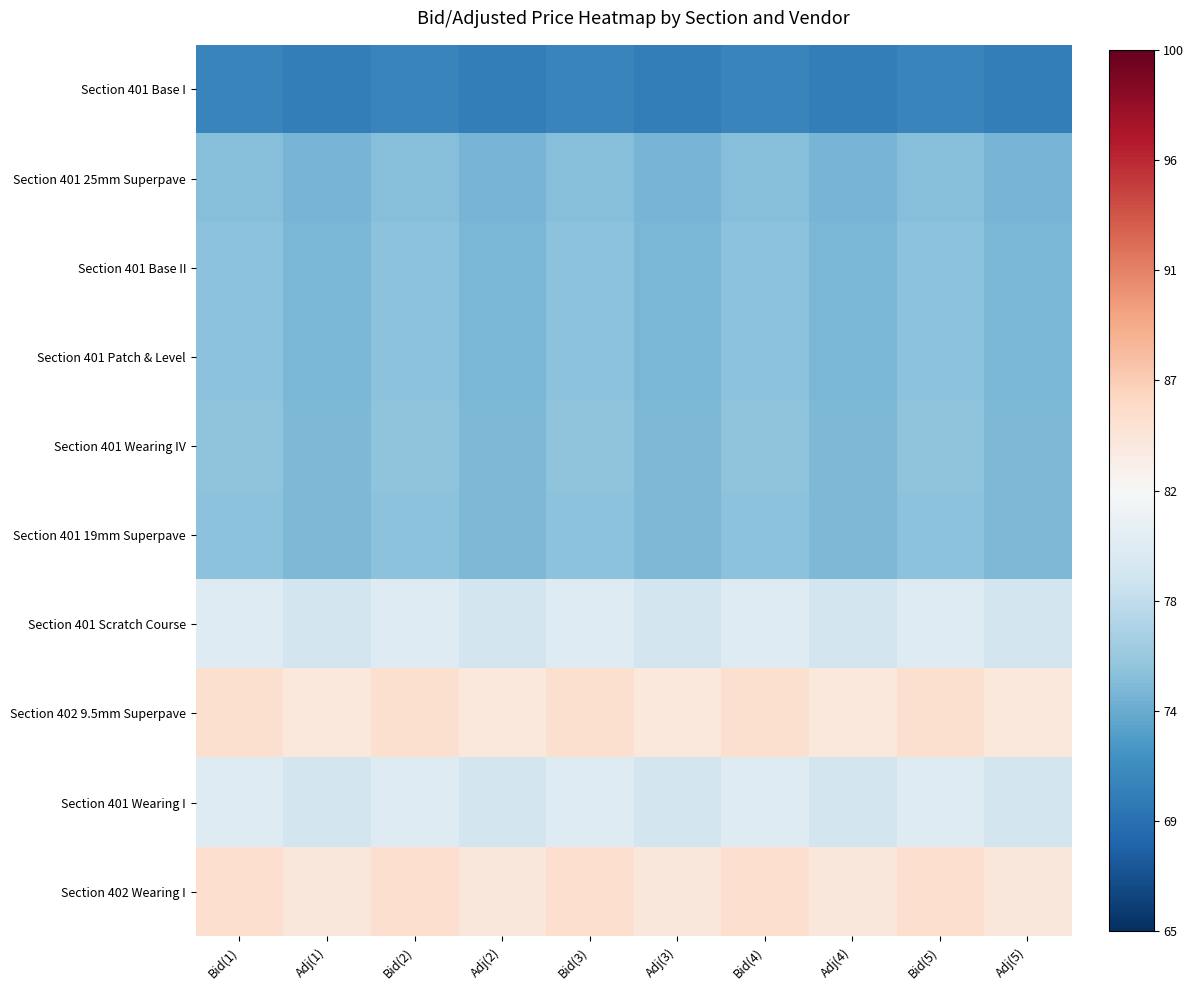

Reading right to left, transcribe all the data shown in this chart.

Section 401 Base I: Adj(5)=-0.7	Bid(5)=-0.7	Adj(4)=-0.7	Bid(4)=-0.7	Adj(3)=-0.7	Bid(3)=-0.7	Adj(2)=-0.7	Bid(2)=-0.7	Adj(1)=-0.7	Bid(1)=-0.7
Section 401 25mm Superpave: Adj(5)=-0.5	Bid(5)=-0.4	Adj(4)=-0.5	Bid(4)=-0.4	Adj(3)=-0.5	Bid(3)=-0.4	Adj(2)=-0.5	Bid(2)=-0.4	Adj(1)=-0.5	Bid(1)=-0.4
Section 401 Base II: Adj(5)=-0.5	Bid(5)=-0.4	Adj(4)=-0.5	Bid(4)=-0.4	Adj(3)=-0.5	Bid(3)=-0.4	Adj(2)=-0.5	Bid(2)=-0.4	Adj(1)=-0.5	Bid(1)=-0.4
Section 401 Patch & Level: Adj(5)=-0.5	Bid(5)=-0.4	Adj(4)=-0.5	Bid(4)=-0.4	Adj(3)=-0.5	Bid(3)=-0.4	Adj(2)=-0.5	Bid(2)=-0.4	Adj(1)=-0.5	Bid(1)=-0.4
Section 401 Wearing IV: Adj(5)=-0.4	Bid(5)=-0.4	Adj(4)=-0.4	Bid(4)=-0.4	Adj(3)=-0.4	Bid(3)=-0.4	Adj(2)=-0.4	Bid(2)=-0.4	Adj(1)=-0.4	Bid(1)=-0.4
Section 401 19mm Superpave: Adj(5)=-0.5	Bid(5)=-0.4	Adj(4)=-0.5	Bid(4)=-0.4	Adj(3)=-0.5	Bid(3)=-0.4	Adj(2)=-0.5	Bid(2)=-0.4	Adj(1)=-0.5	Bid(1)=-0.4
Section 401 Scratch Course: Adj(5)=-0.2	Bid(5)=-0.1	Adj(4)=-0.2	Bid(4)=-0.1	Adj(3)=-0.2	Bid(3)=-0.1	Adj(2)=-0.2	Bid(2)=-0.1	Adj(1)=-0.2	Bid(1)=-0.1
Section 402 9.5mm Superpave: Adj(5)=0.1	Bid(5)=0.2	Adj(4)=0.1	Bid(4)=0.2	Adj(3)=0.1	Bid(3)=0.2	Adj(2)=0.1	Bid(2)=0.2	Adj(1)=0.1	Bid(1)=0.2
Section 401 Wearing I: Adj(5)=-0.2	Bid(5)=-0.1	Adj(4)=-0.2	Bid(4)=-0.1	Adj(3)=-0.2	Bid(3)=-0.1	Adj(2)=-0.2	Bid(2)=-0.1	Adj(1)=-0.2	Bid(1)=-0.1
Section 402 Wearing I: Adj(5)=0.1	Bid(5)=0.2	Adj(4)=0.1	Bid(4)=0.2	Adj(3)=0.1	Bid(3)=0.2	Adj(2)=0.1	Bid(2)=0.2	Adj(1)=0.1	Bid(1)=0.2